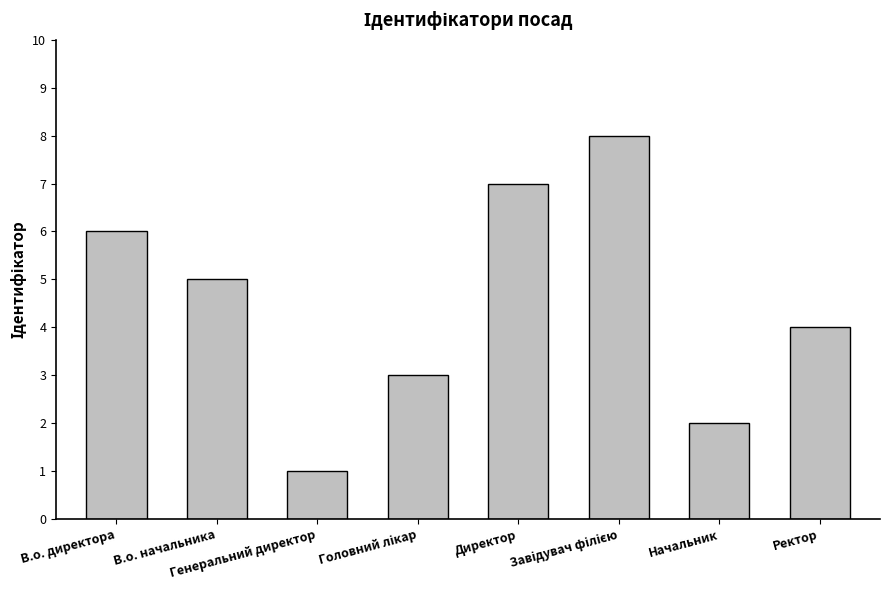

What is the difference between the second highest and second lowest values?

5